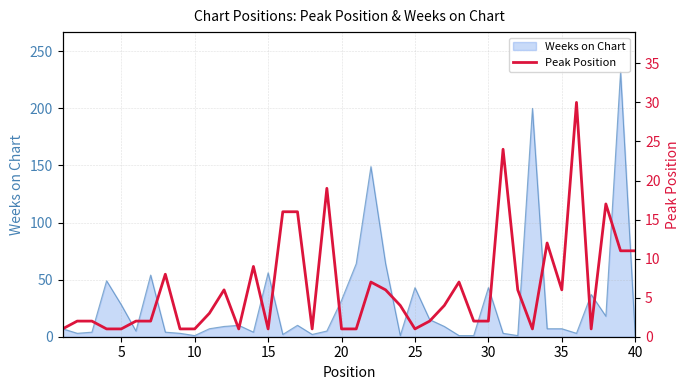

True or false: Weeks on Chart has a value of 7 at 35.

True